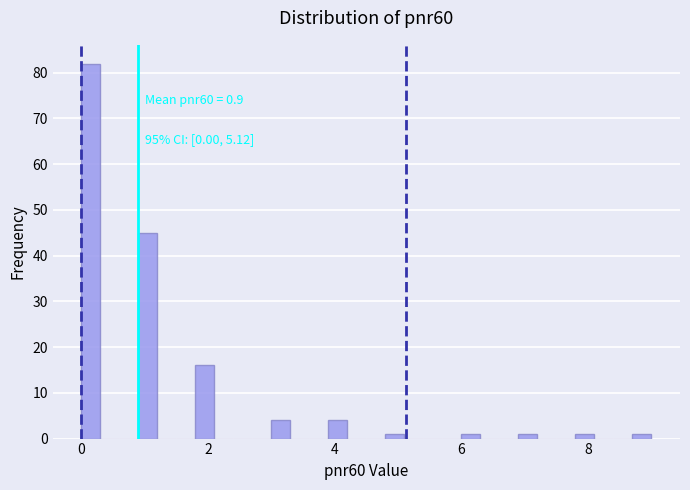

Around what value on the x-axis is the tallest bar? Give the approximate position of its centre, as read against the axis.

0.2